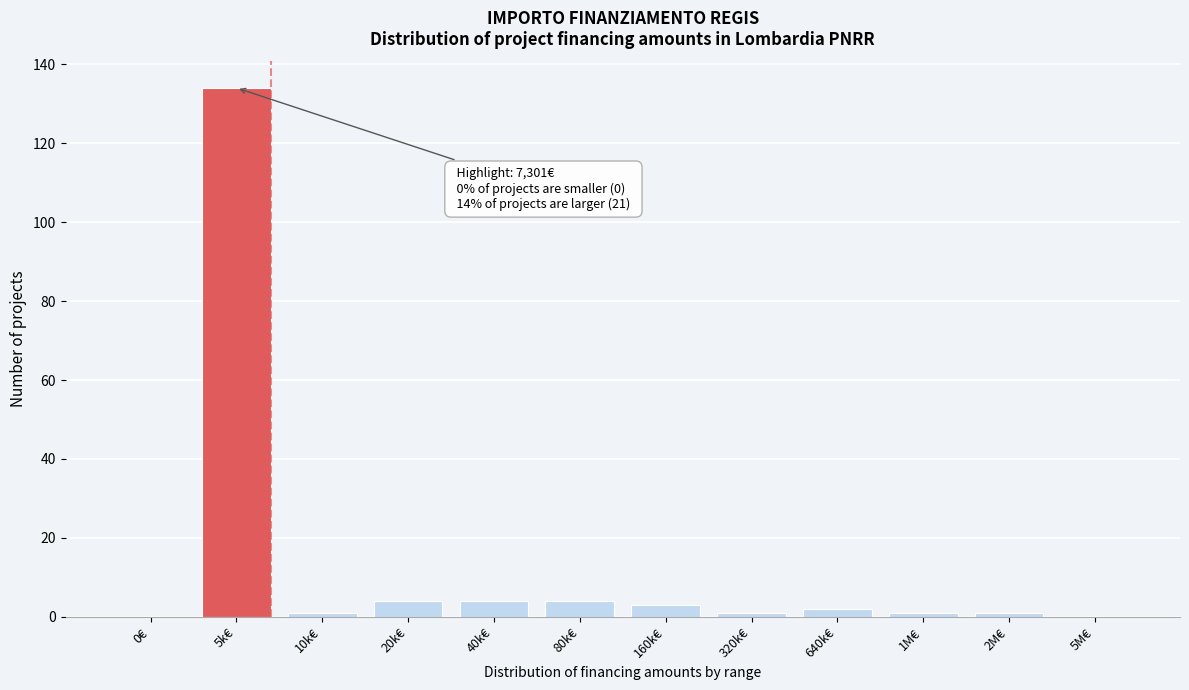

Reading left to right, what are all the values shown in this chart?

0€=0	5k€=134	10k€=1	20k€=4	40k€=4	80k€=4	160k€=3	320k€=1	640k€=2	1M€=1	2M€=1	5M€=0